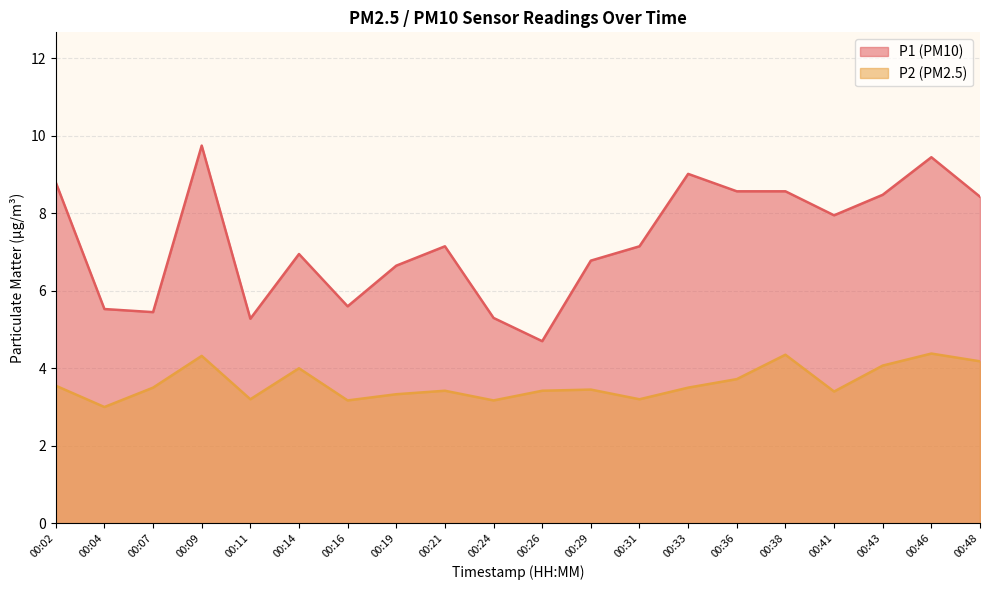

What are all the series names shown in the legend?

P1, P2